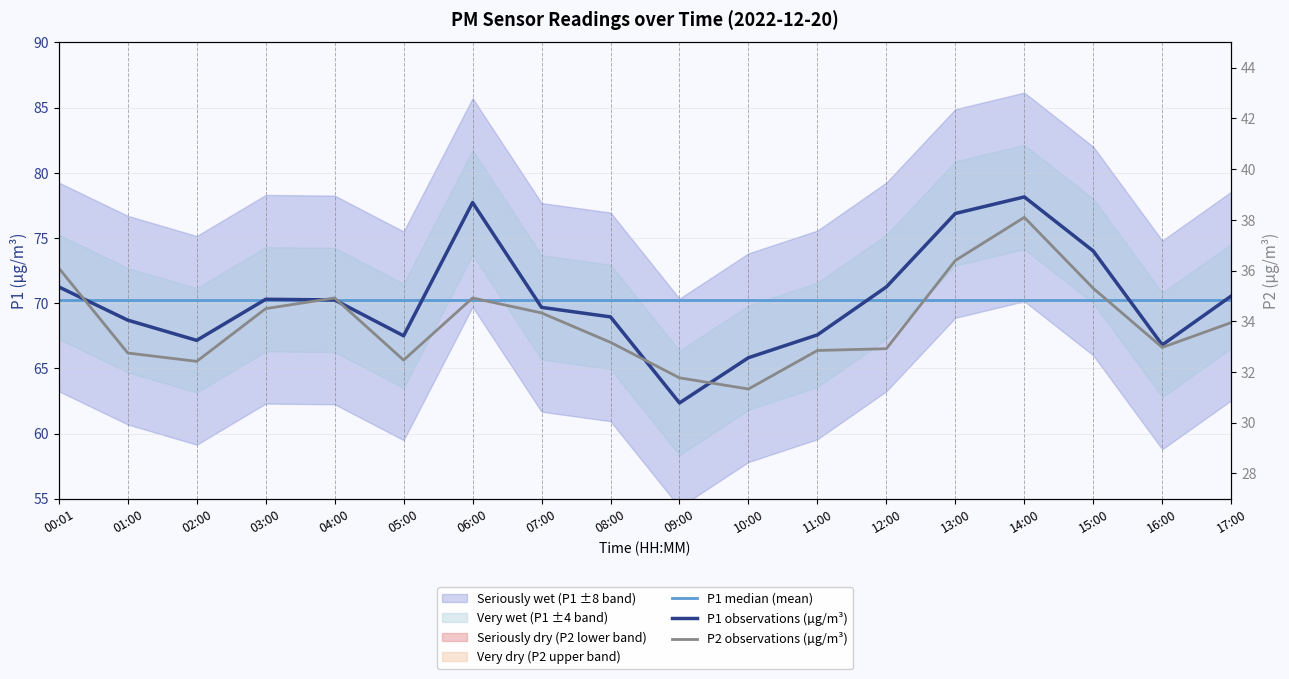

What is the maximum value shown in the chart?

78.2